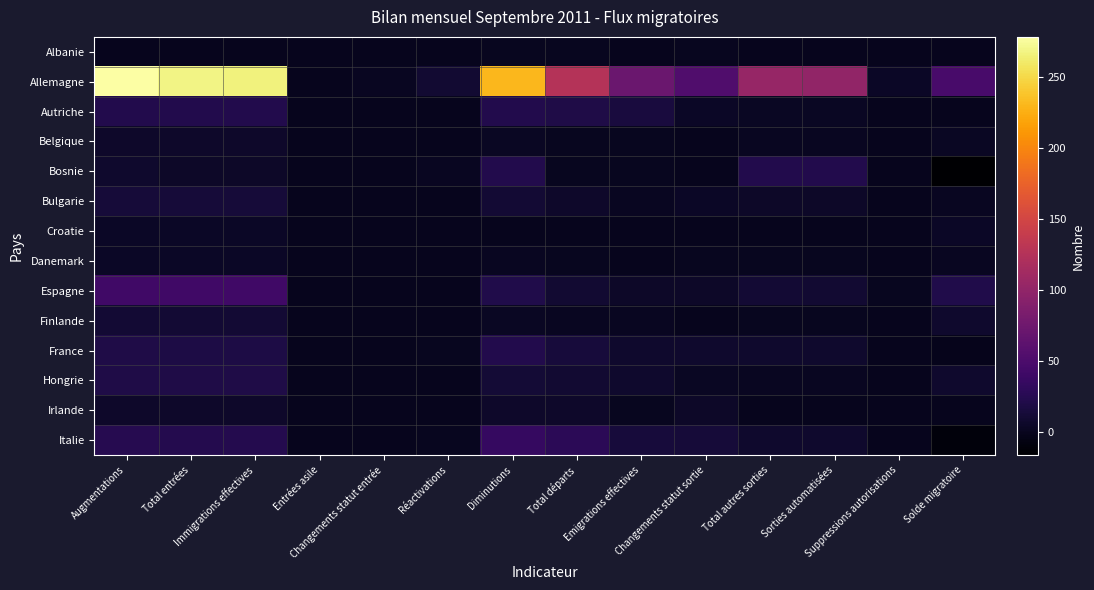

Reading left to right, transcribe all the data shown in this chart.

Albanie: Augmentations=0	Total entrées=0	Immigrations effectives=0	Entrées asile=0	Changements statut entrée=0	Réactivations=0	Diminutions=1	Total départs=1	Emigrations effectives=0	Changements statut sortie=1	Total autres sorties=0	Sorties automatisées=0	Suppressions autorisations=0	Solde migratoire=-1
Allemagne: Augmentations=278	Total entrées=268	Immigrations effectives=266	Entrées asile=0	Changements statut entrée=2	Réactivations=10	Diminutions=230	Total départs=126	Emigrations effectives=72	Changements statut sortie=54	Total autres sorties=104	Sorties automatisées=100	Suppressions autorisations=4	Solde migratoire=48
Autriche: Augmentations=22	Total entrées=22	Immigrations effectives=22	Entrées asile=0	Changements statut entrée=0	Réactivations=0	Diminutions=23	Total départs=20	Emigrations effectives=16	Changements statut sortie=4	Total autres sorties=3	Sorties automatisées=3	Suppressions autorisations=0	Solde migratoire=-1
Belgique: Augmentations=6	Total entrées=6	Immigrations effectives=6	Entrées asile=0	Changements statut entrée=0	Réactivations=0	Diminutions=3	Total départs=1	Emigrations effectives=1	Changements statut sortie=0	Total autres sorties=2	Sorties automatisées=2	Suppressions autorisations=0	Solde migratoire=3
Bosnie: Augmentations=7	Total entrées=5	Immigrations effectives=5	Entrées asile=0	Changements statut entrée=0	Réactivations=2	Diminutions=23	Total départs=1	Emigrations effectives=1	Changements statut sortie=0	Total autres sorties=22	Sorties automatisées=22	Suppressions autorisations=0	Solde migratoire=-16
Bulgarie: Augmentations=13	Total entrées=13	Immigrations effectives=13	Entrées asile=0	Changements statut entrée=0	Réactivations=0	Diminutions=11	Total départs=6	Emigrations effectives=2	Changements statut sortie=4	Total autres sorties=5	Sorties automatisées=5	Suppressions autorisations=0	Solde migratoire=2
Croatie: Augmentations=4	Total entrées=4	Immigrations effectives=4	Entrées asile=0	Changements statut entrée=0	Réactivations=0	Diminutions=0	Total départs=0	Emigrations effectives=0	Changements statut sortie=0	Total autres sorties=0	Sorties automatisées=0	Suppressions autorisations=0	Solde migratoire=4
Danemark: Augmentations=4	Total entrées=4	Immigrations effectives=4	Entrées asile=0	Changements statut entrée=0	Réactivations=0	Diminutions=2	Total départs=1	Emigrations effectives=0	Changements statut sortie=1	Total autres sorties=1	Sorties automatisées=1	Suppressions autorisations=0	Solde migratoire=2
Espagne: Augmentations=42	Total entrées=42	Immigrations effectives=42	Entrées asile=0	Changements statut entrée=0	Réactivations=0	Diminutions=21	Total départs=10	Emigrations effectives=5	Changements statut sortie=5	Total autres sorties=11	Sorties automatisées=10	Suppressions autorisations=1	Solde migratoire=21
Finlande: Augmentations=11	Total entrées=11	Immigrations effectives=11	Entrées asile=0	Changements statut entrée=0	Réactivations=0	Diminutions=3	Total départs=2	Emigrations effectives=2	Changements statut sortie=0	Total autres sorties=1	Sorties automatisées=1	Suppressions autorisations=0	Solde migratoire=8
France: Augmentations=20	Total entrées=19	Immigrations effectives=19	Entrées asile=0	Changements statut entrée=0	Réactivations=1	Diminutions=22	Total départs=15	Emigrations effectives=8	Changements statut sortie=7	Total autres sorties=7	Sorties automatisées=7	Suppressions autorisations=0	Solde migratoire=-2
Hongrie: Augmentations=20	Total entrées=20	Immigrations effectives=20	Entrées asile=0	Changements statut entrée=0	Réactivations=0	Diminutions=12	Total départs=10	Emigrations effectives=7	Changements statut sortie=3	Total autres sorties=2	Sorties automatisées=2	Suppressions autorisations=0	Solde migratoire=8
Irlande: Augmentations=6	Total entrées=6	Immigrations effectives=6	Entrées asile=0	Changements statut entrée=0	Réactivations=0	Diminutions=6	Total départs=6	Emigrations effectives=1	Changements statut sortie=5	Total autres sorties=0	Sorties automatisées=0	Suppressions autorisations=0	Solde migratoire=0
Italie: Augmentations=25	Total entrées=24	Immigrations effectives=24	Entrées asile=0	Changements statut entrée=0	Réactivations=1	Diminutions=35	Total départs=28	Emigrations effectives=15	Changements statut sortie=13	Total autres sorties=7	Sorties automatisées=7	Suppressions autorisations=0	Solde migratoire=-10